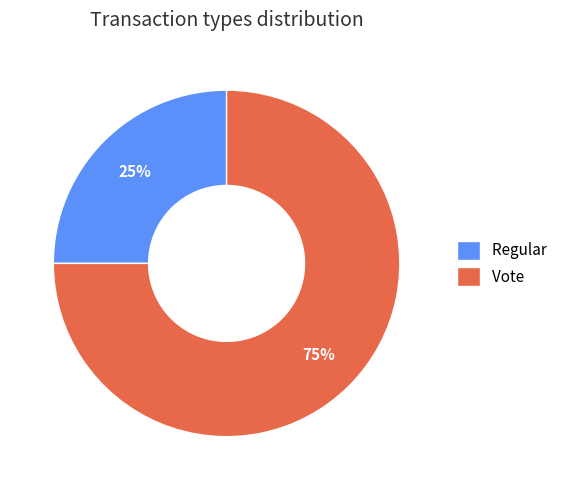

Which slice is the smallest?

Regular